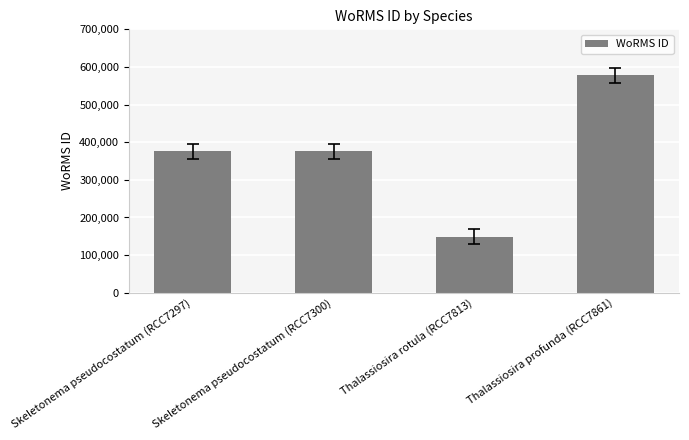

What is the greatest value displayed?

577742